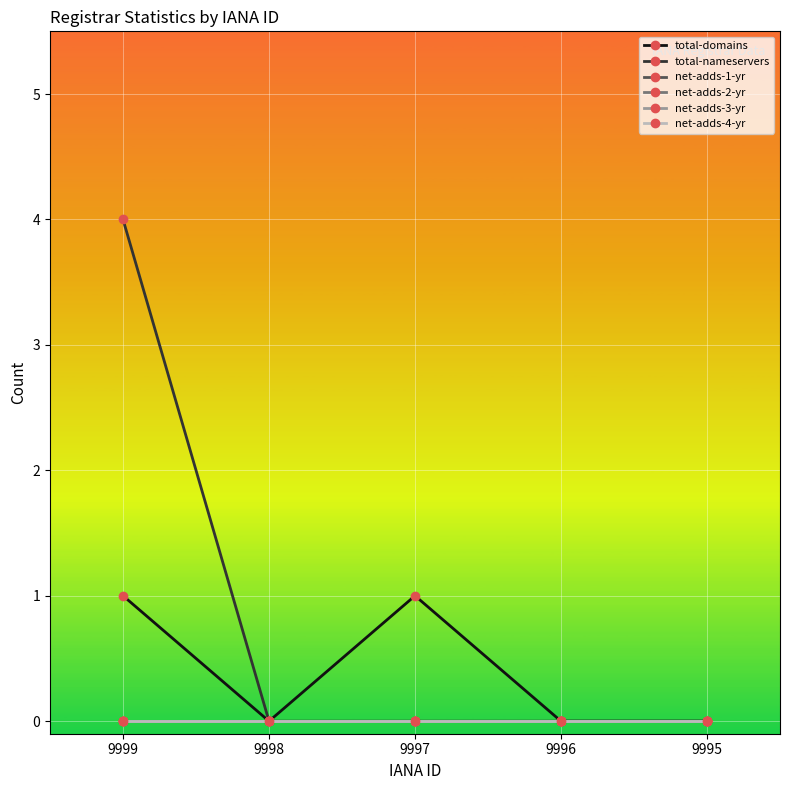

Reading right to left, what are all the values shown in this chart?

total-domains: 9995=0	9996=0	9997=1	9998=0	9999=1
total-nameservers: 9995=0	9996=0	9997=0	9998=0	9999=4
net-adds-1-yr: 9995=0	9996=0	9997=0	9998=0	9999=0
net-adds-2-yr: 9995=0	9996=0	9997=0	9998=0	9999=0
net-adds-3-yr: 9995=0	9996=0	9997=0	9998=0	9999=0
net-adds-4-yr: 9995=0	9996=0	9997=0	9998=0	9999=0